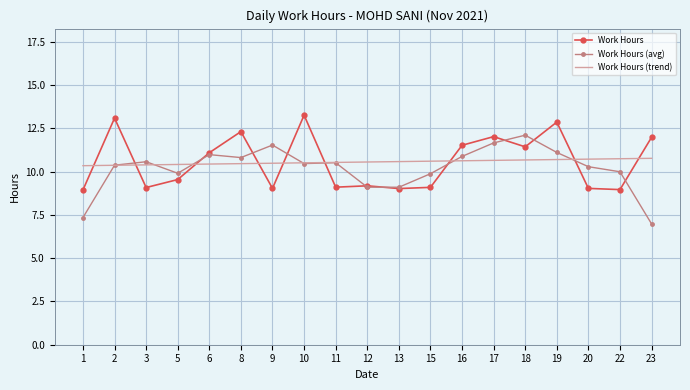

What is the total value across all series at 18?

34.2